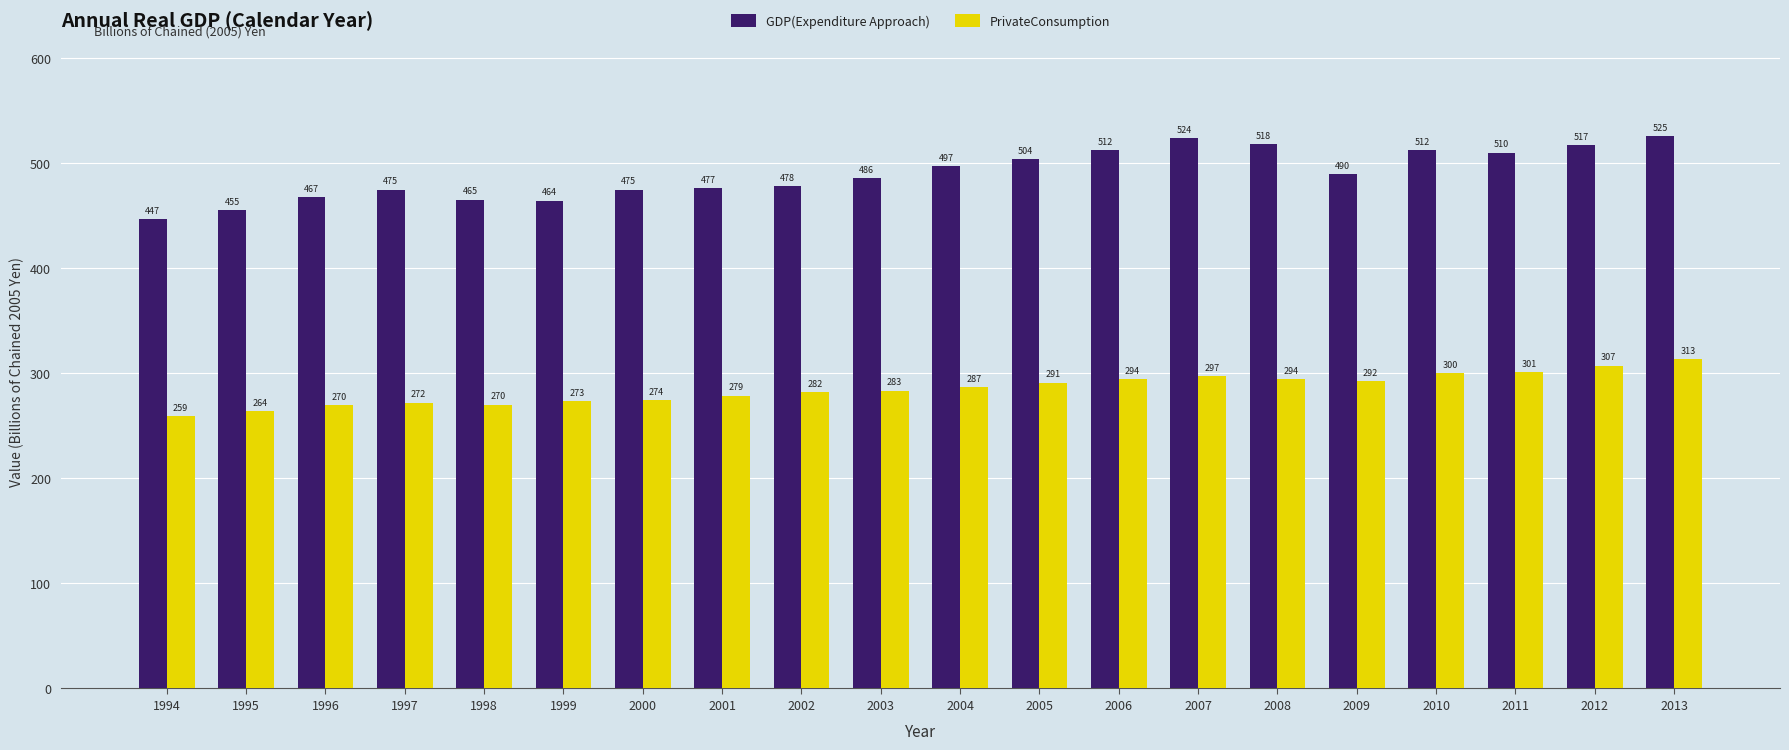

What is the average value of the PrivateConsumption series?

285.3